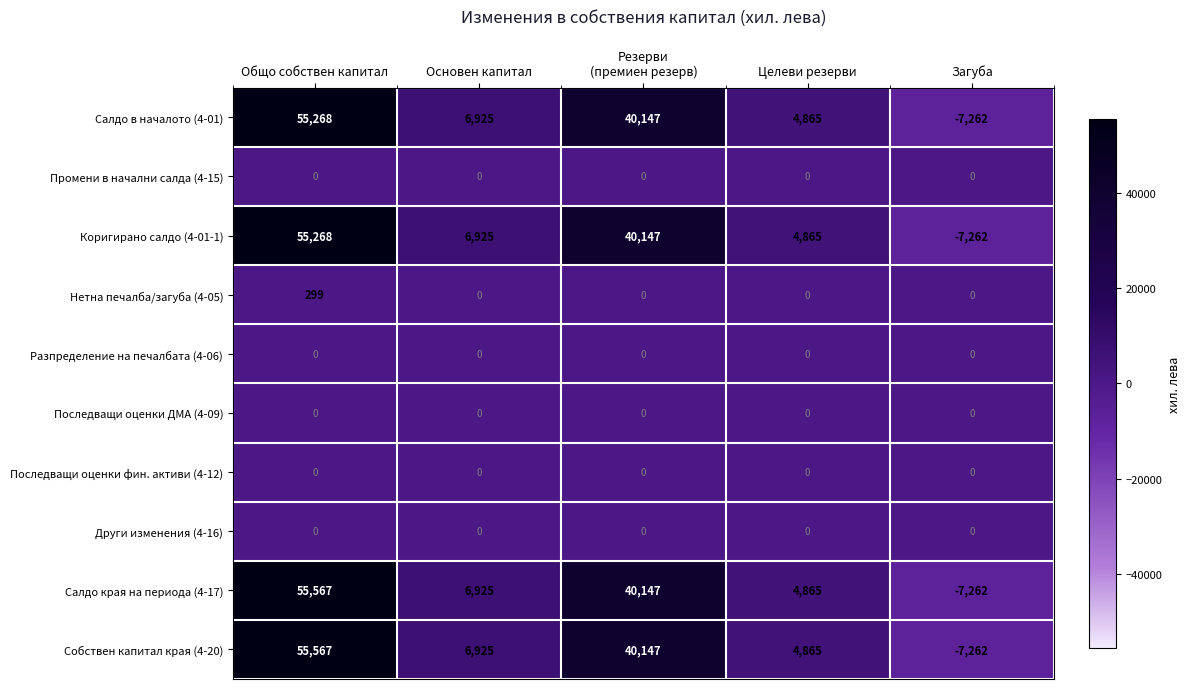

How many data points does each series have?

5